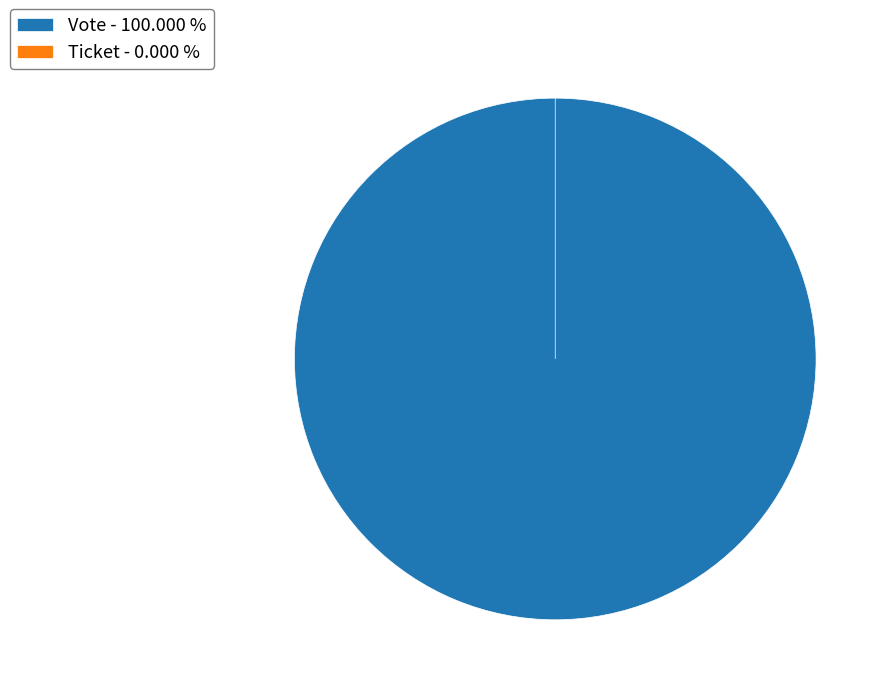

To the nearest percent, what is the combined percentage of Ticket and Vote?

100%